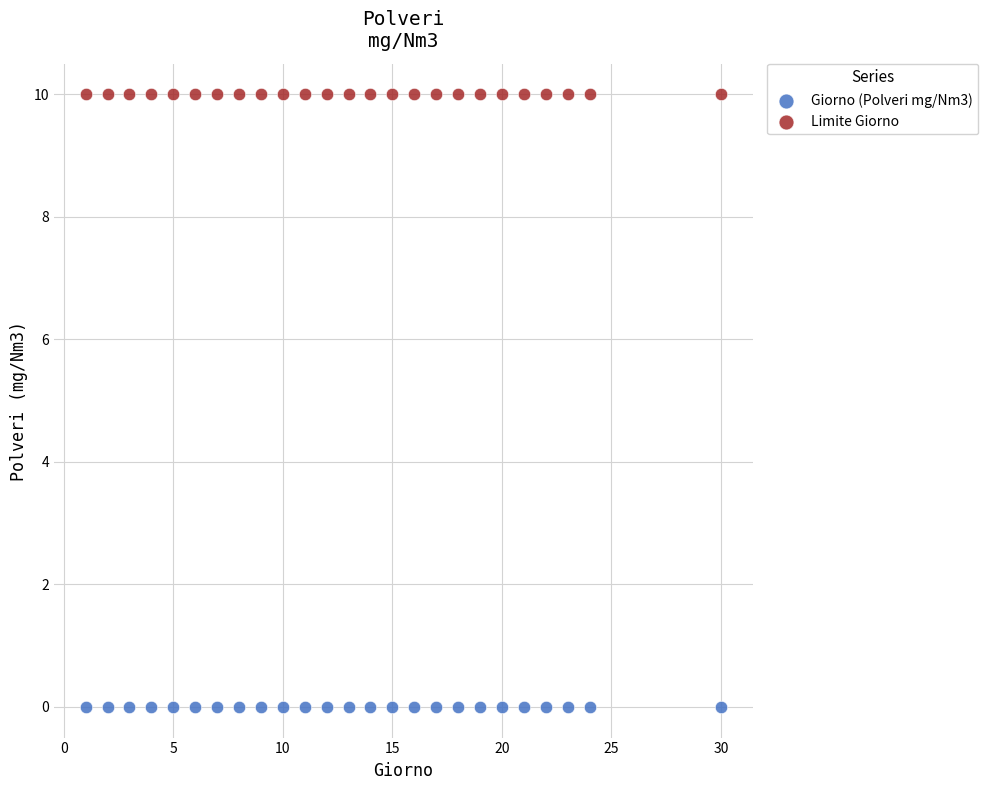

Which series contains the highest Y value?

Limite Giorno